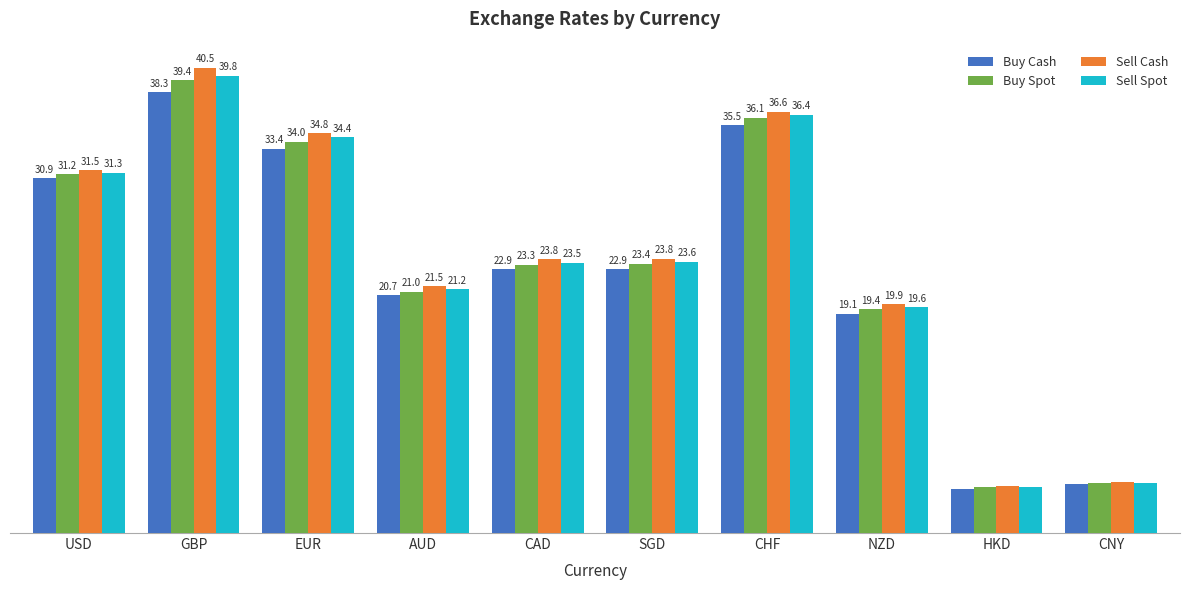

At GBP, list the series in order from smallest to largest.

Buy Cash, Buy Spot, Sell Spot, Sell Cash